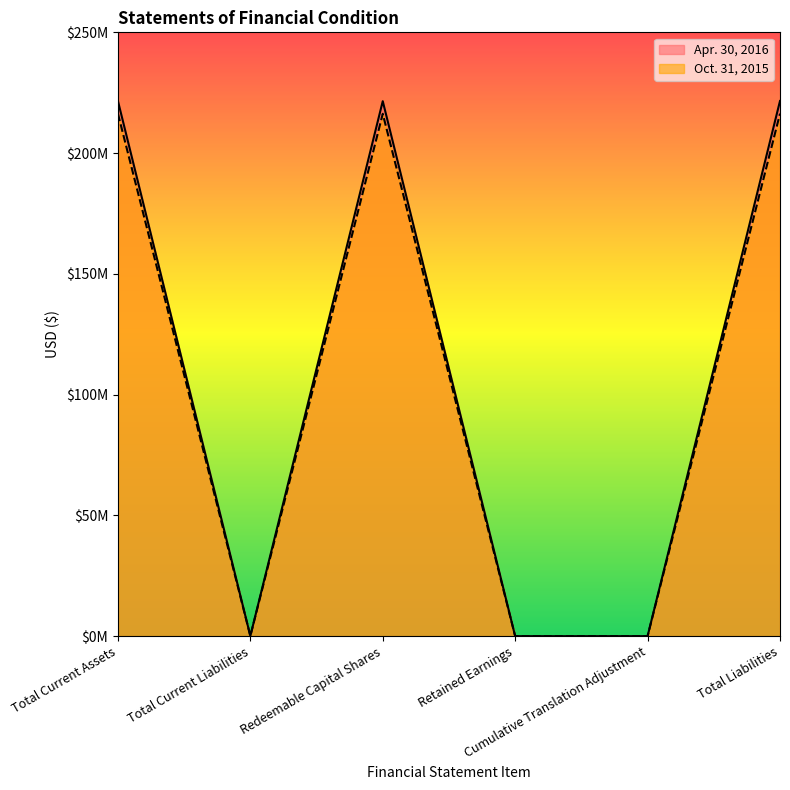

Does the chart have visible grid lines?

No